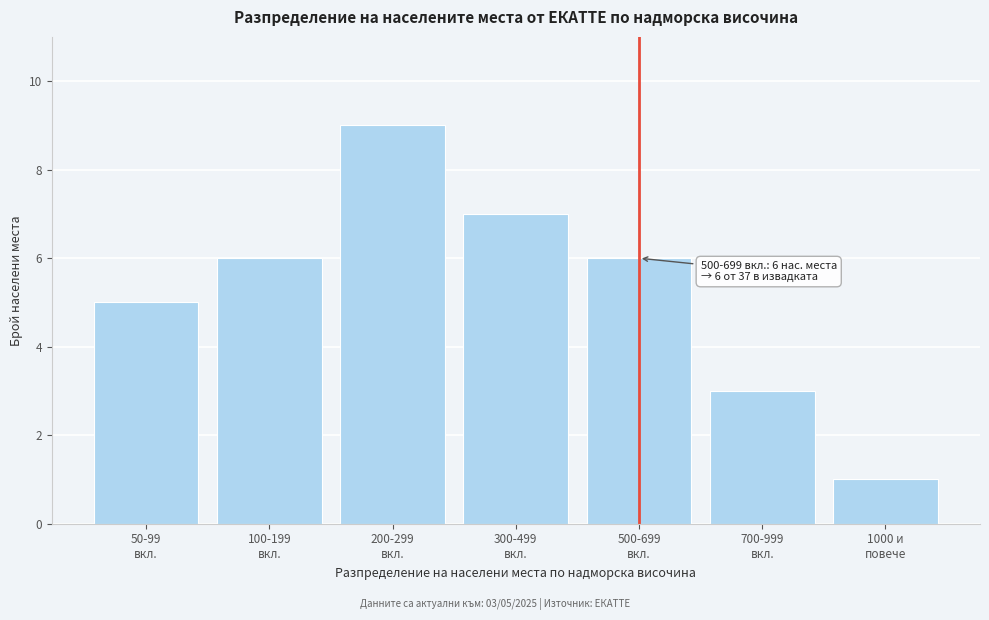

Reading right to left, transcribe all the data shown in this chart.

1	3	6	7	9	6	5